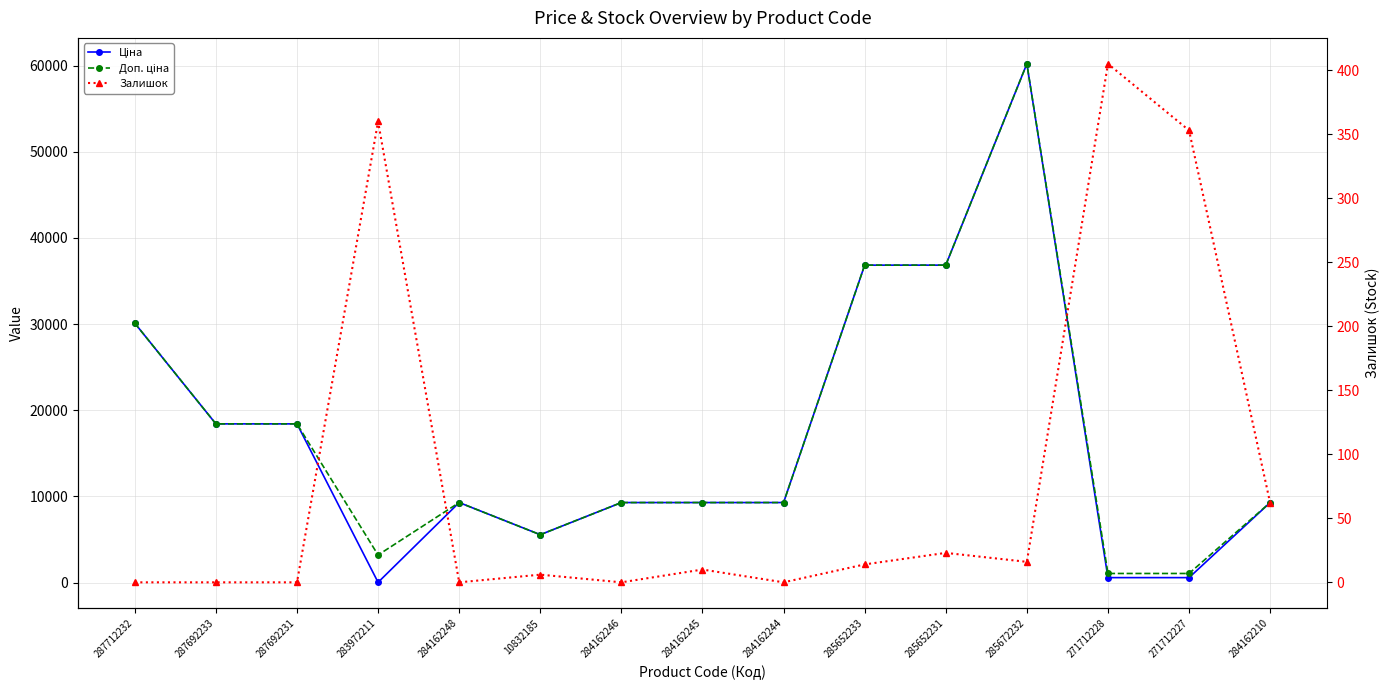

What position from the left is 284162248?

5